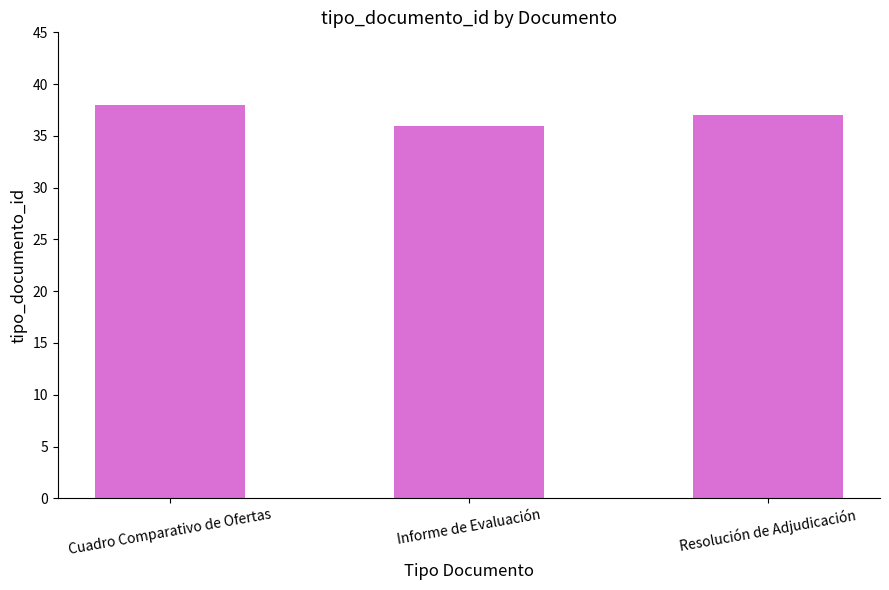

What is the difference between the values at Informe de Evaluación and Cuadro Comparativo de Ofertas?

2